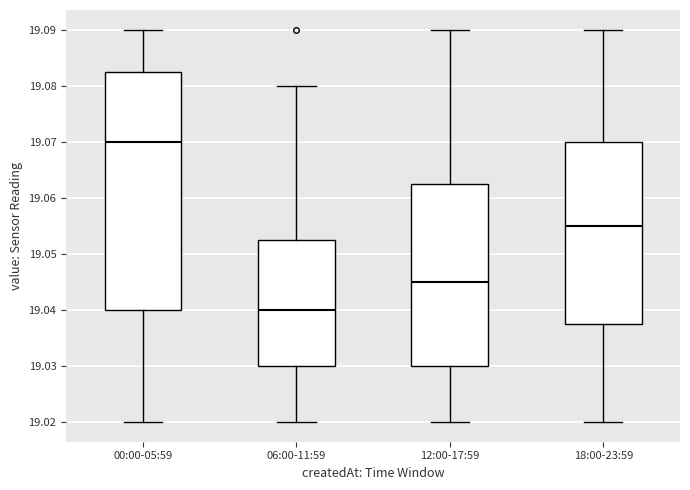

Which box's median line is the lowest?

06:00-11:59